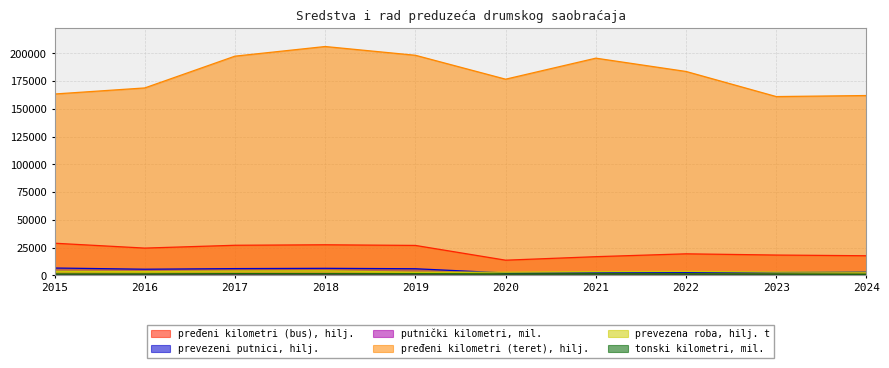

What is the difference between the pređeni kilometri (teret), hilj. values at 2024 and 2019?

36271